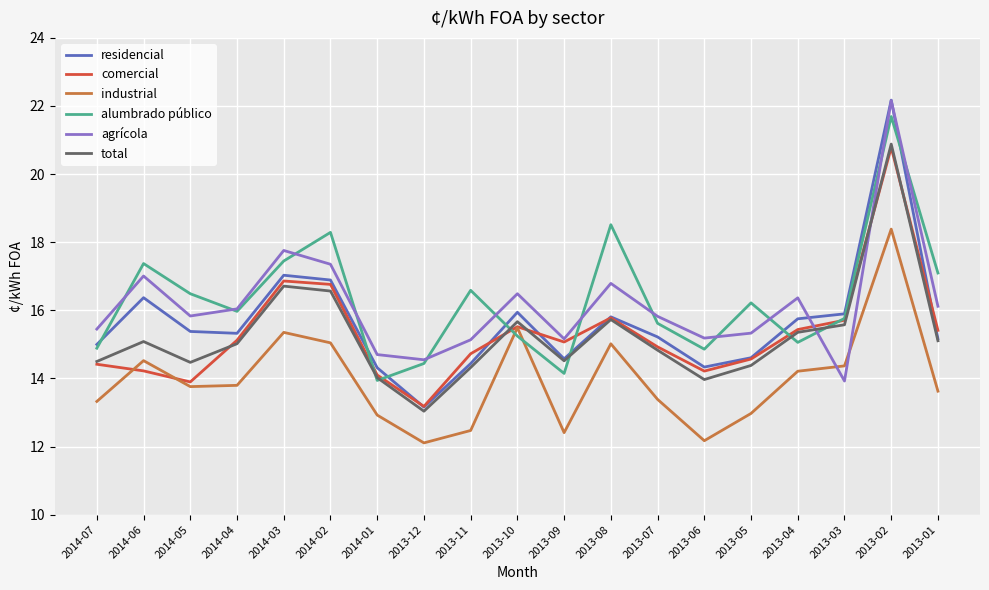

What position from the left is 2013-11?

9